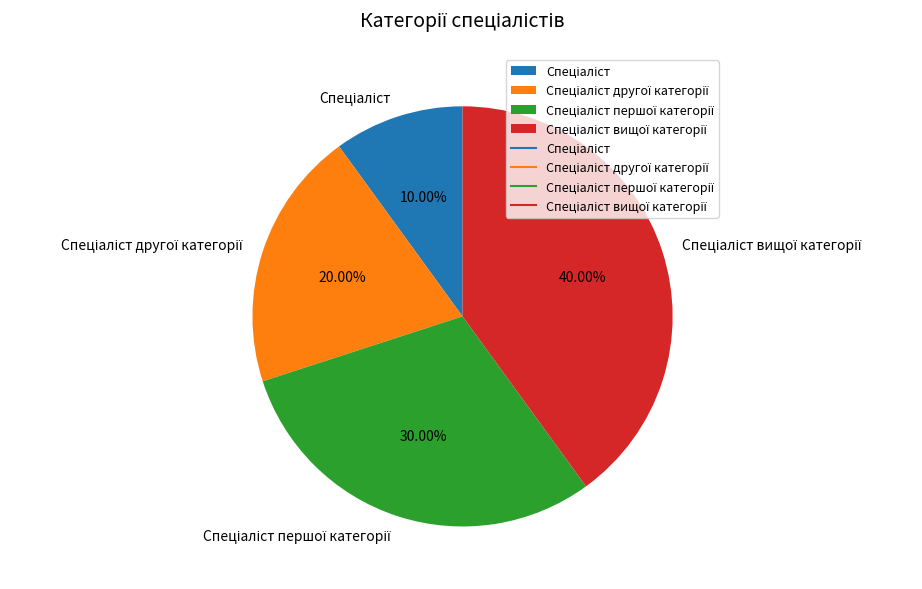

Is there a majority slice in this chart?

No